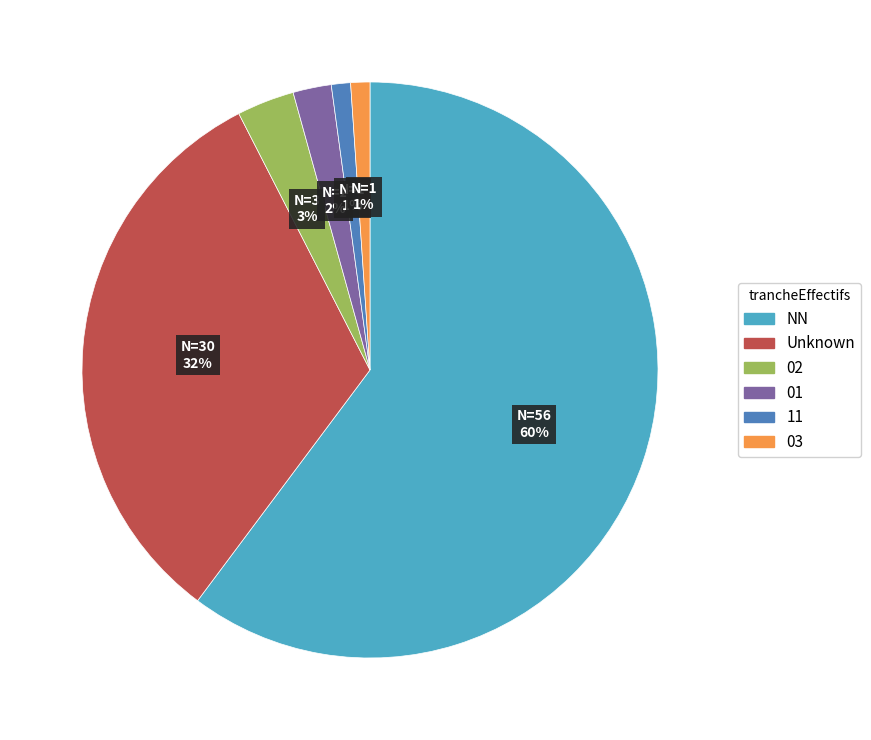

To the nearest percent, what percentage of the pie is 11?

1%